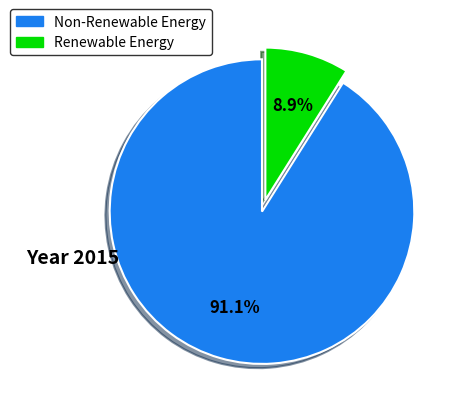

Does any single category account for the majority?

Yes